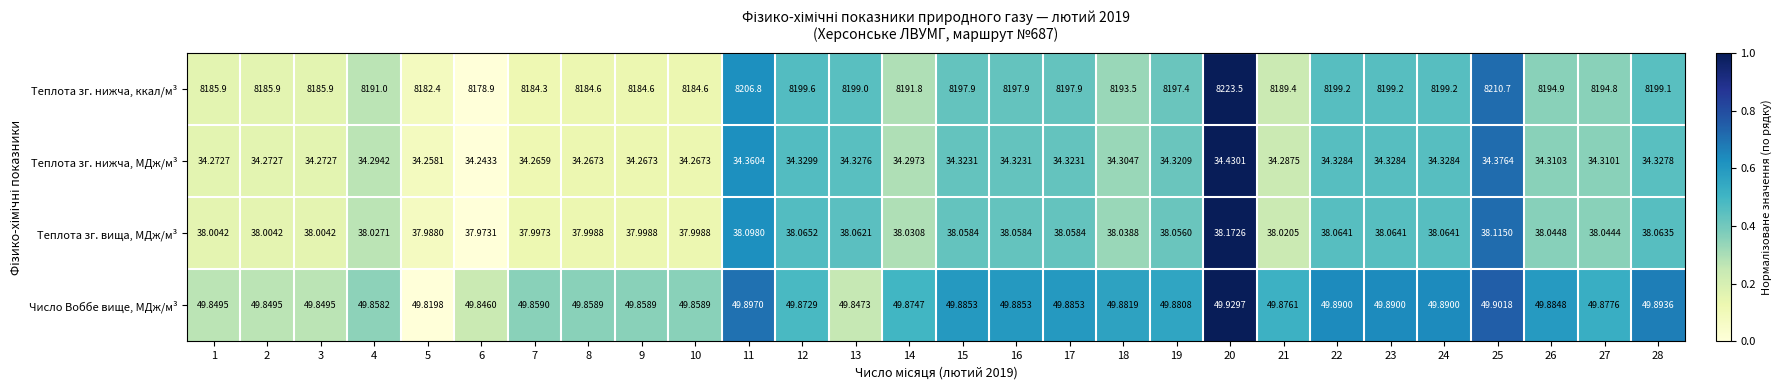

Which series has the largest total across all categories?

Теплота зг. нижча, ккал/м³